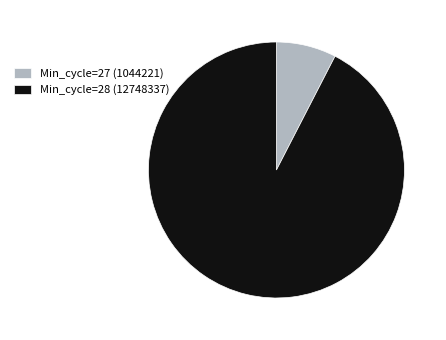

The Min_cycle=28 (12748337) slice represents 99% of the pie. True or false?

False